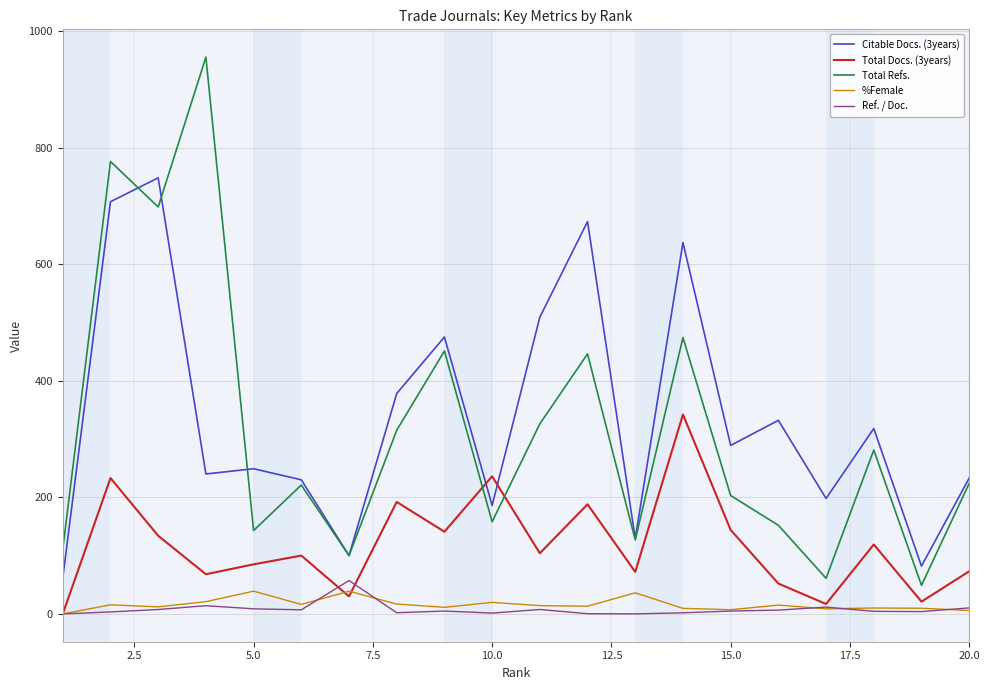

What is the maximum value shown in the chart?

955.0